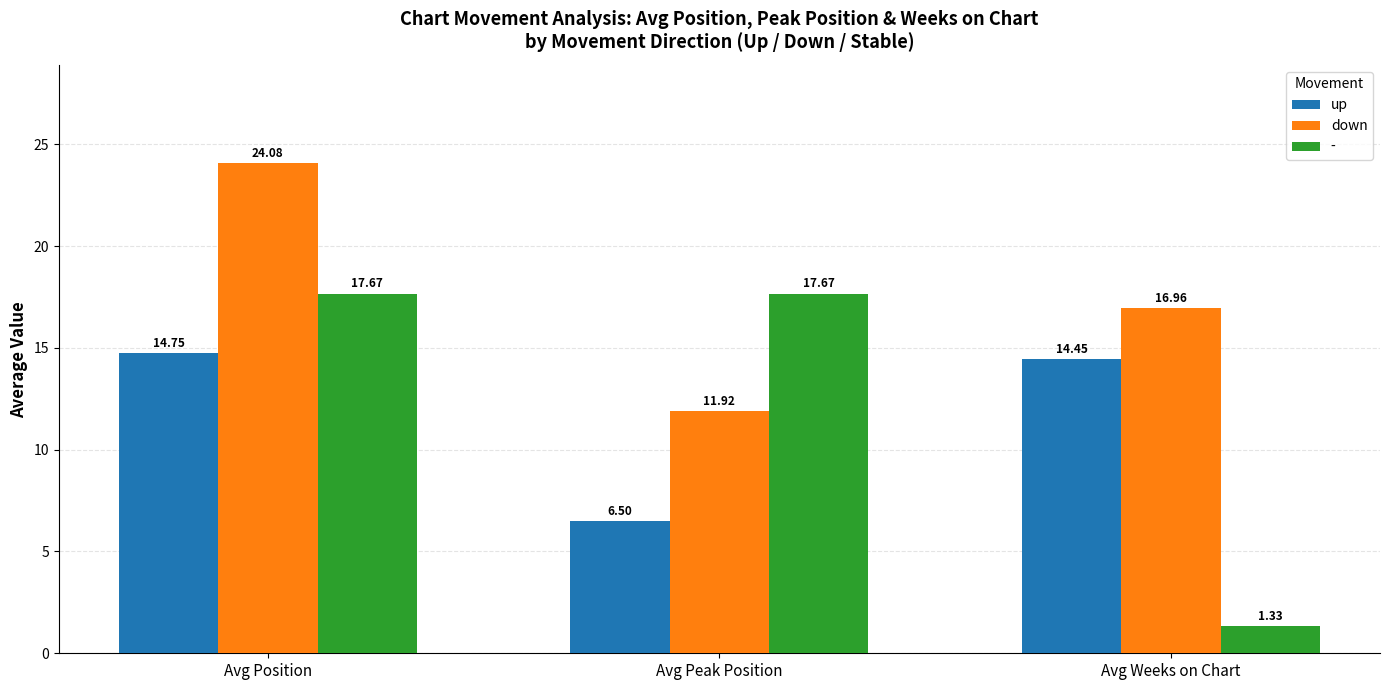

Rank the categories by up value from highest to lowest.

Avg Position, Avg Weeks on Chart, Avg Peak Position